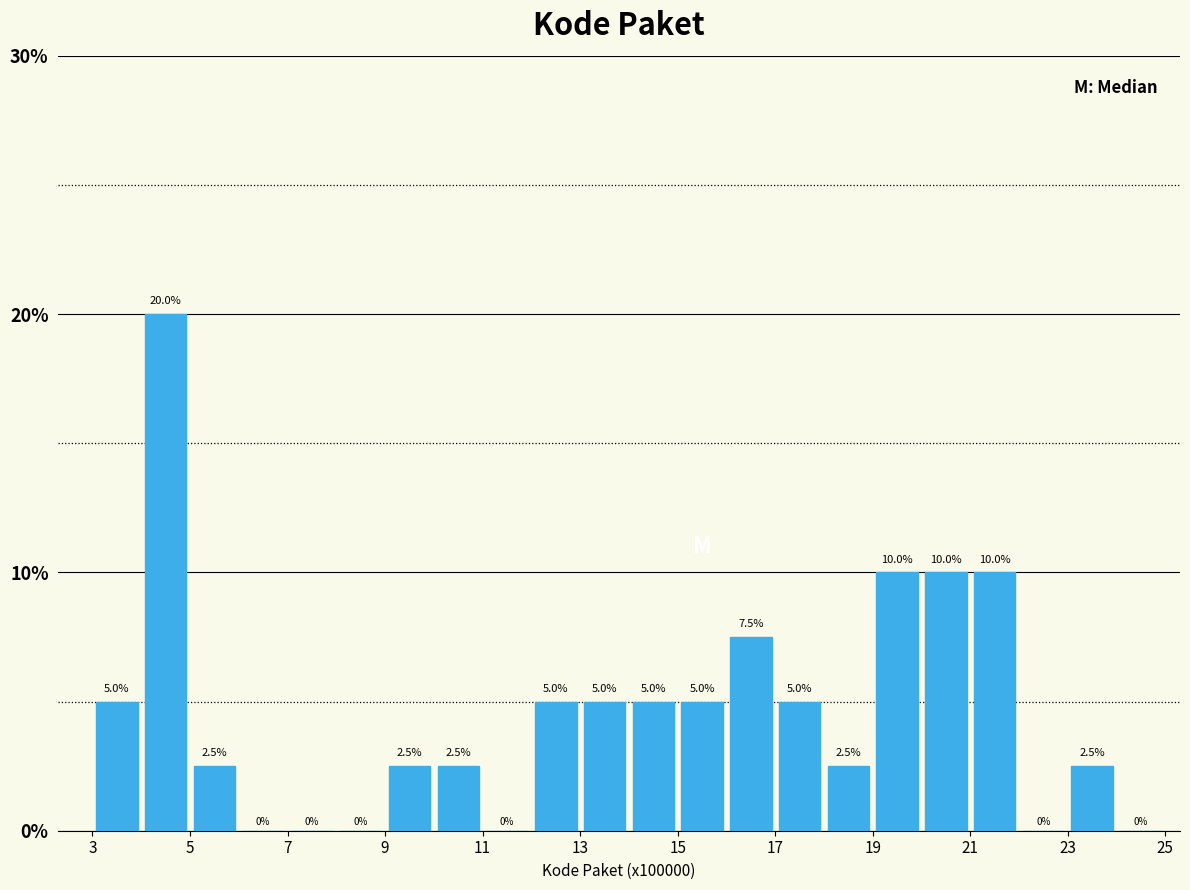

Reading left to right, list every bar in this chart as the range it spans on the x-axis followed by its height.

3 to 4: 5.0
4 to 5: 20.0
5 to 6: 2.5
6 to 7: 0.0
7 to 8: 0.0
8 to 9: 0.0
9 to 10: 2.5
10 to 11: 2.5
11 to 12: 0.0
12 to 13: 5.0
13 to 14: 5.0
14 to 15: 5.0
15 to 16: 5.0
16 to 17: 7.5
17 to 18: 5.0
18 to 19: 2.5
19 to 20: 10.0
20 to 21: 10.0
21 to 22: 10.0
22 to 23: 0.0
23 to 24: 2.5
24 to 25: 0.0